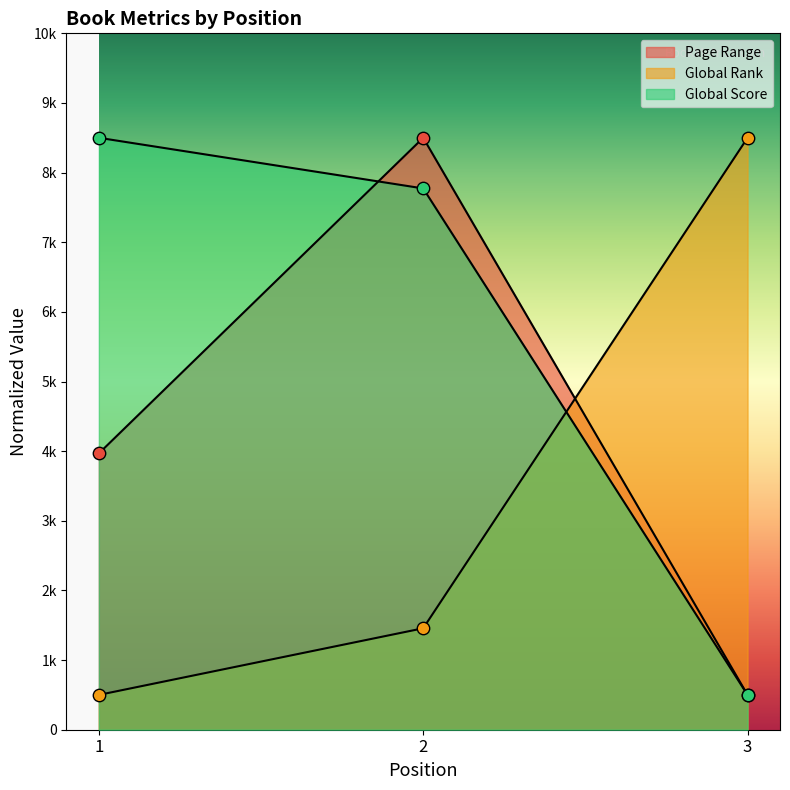

What is the total value across all series at 2?

17729.6